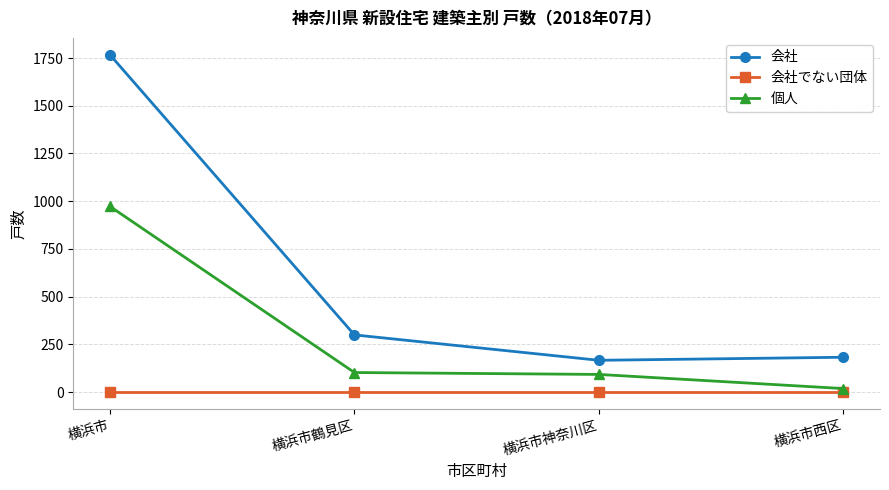

How many data points does each series have?

4